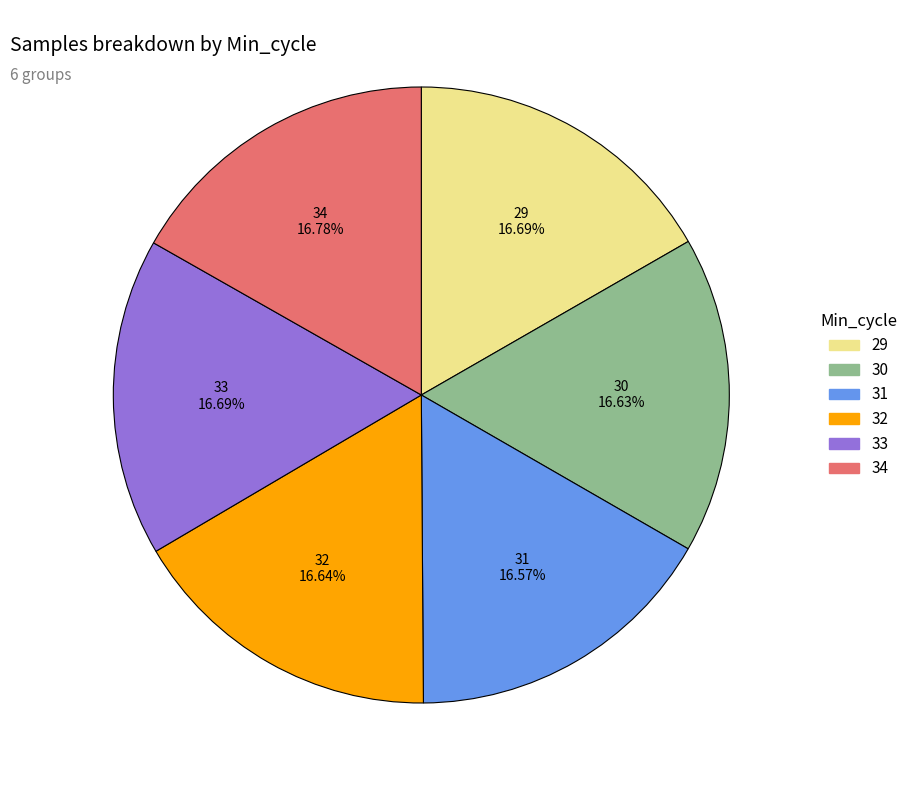

How many slices are in this pie chart?

6